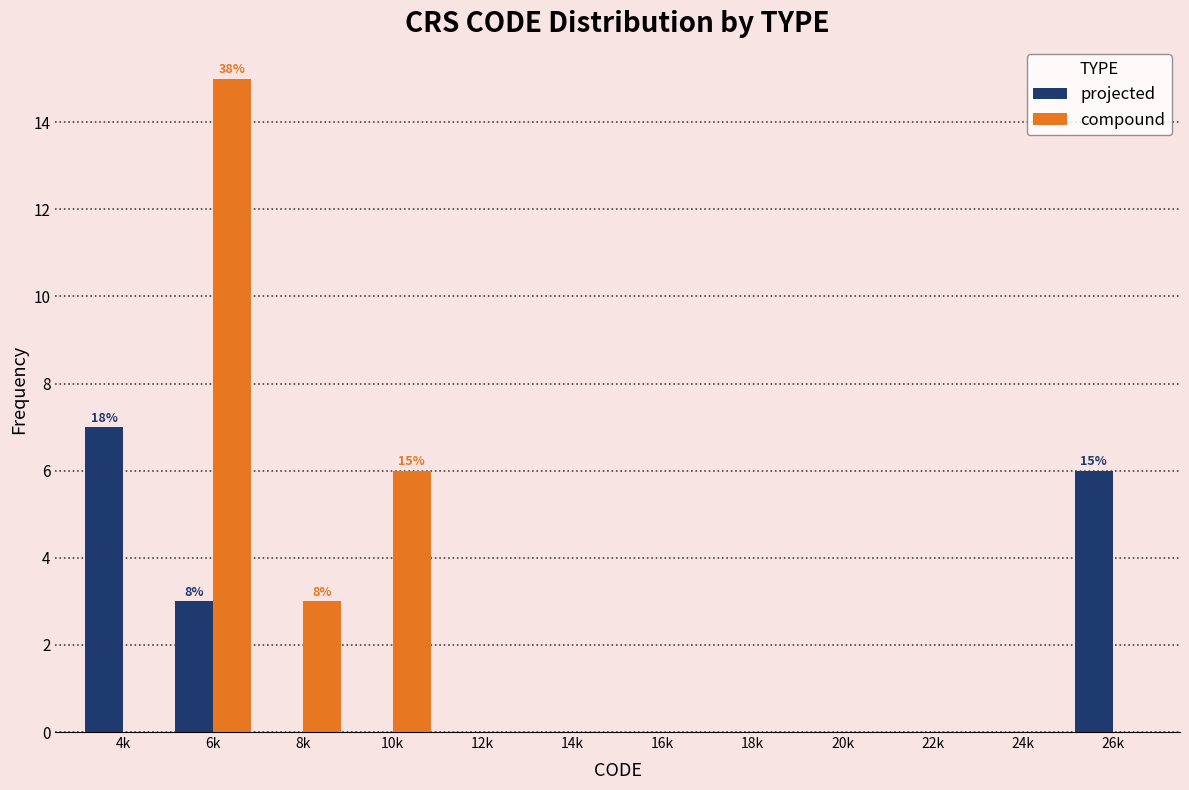

Reading right to left, extract all data points from this chart.

projected: 26k=6	24k=0	22k=0	20k=0	18k=0	16k=0	14k=0	12k=0	10k=0	8k=0	6k=3	4k=7
compound: 26k=0	24k=0	22k=0	20k=0	18k=0	16k=0	14k=0	12k=0	10k=6	8k=3	6k=15	4k=0